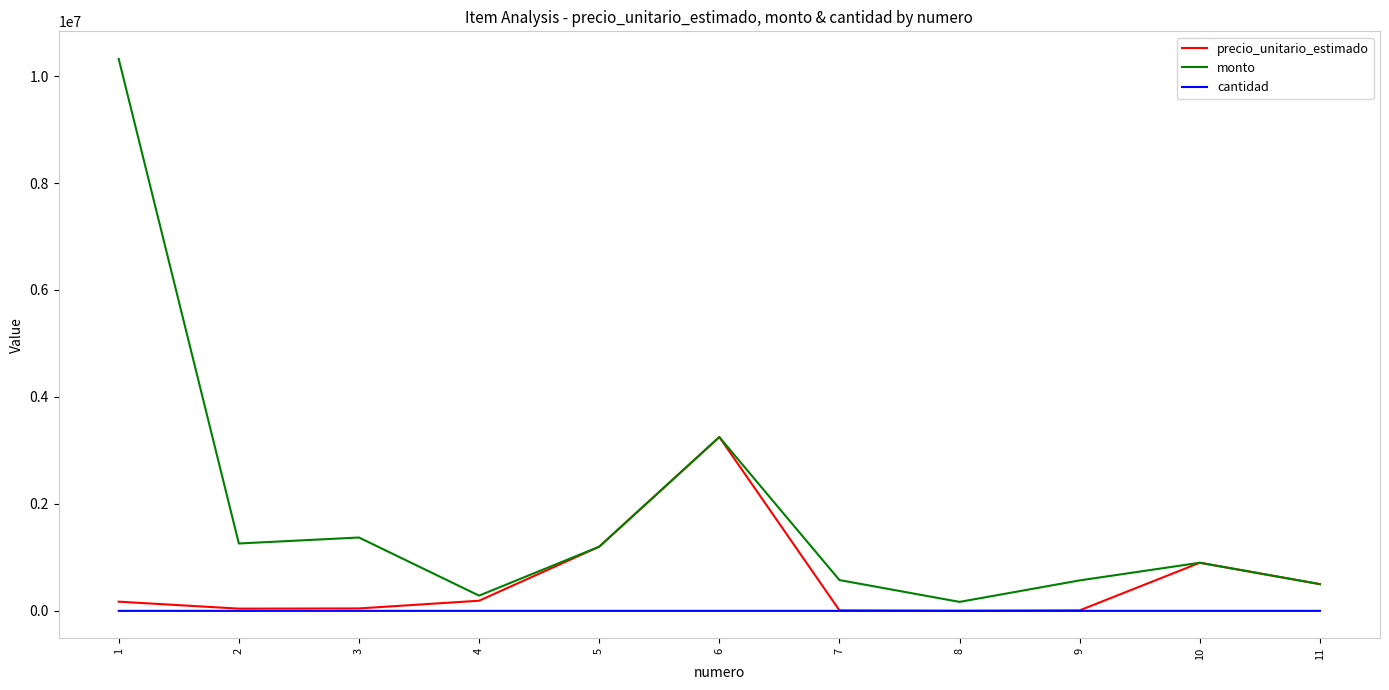

What is the difference between the highest and lowest values at 1?

10319940.0